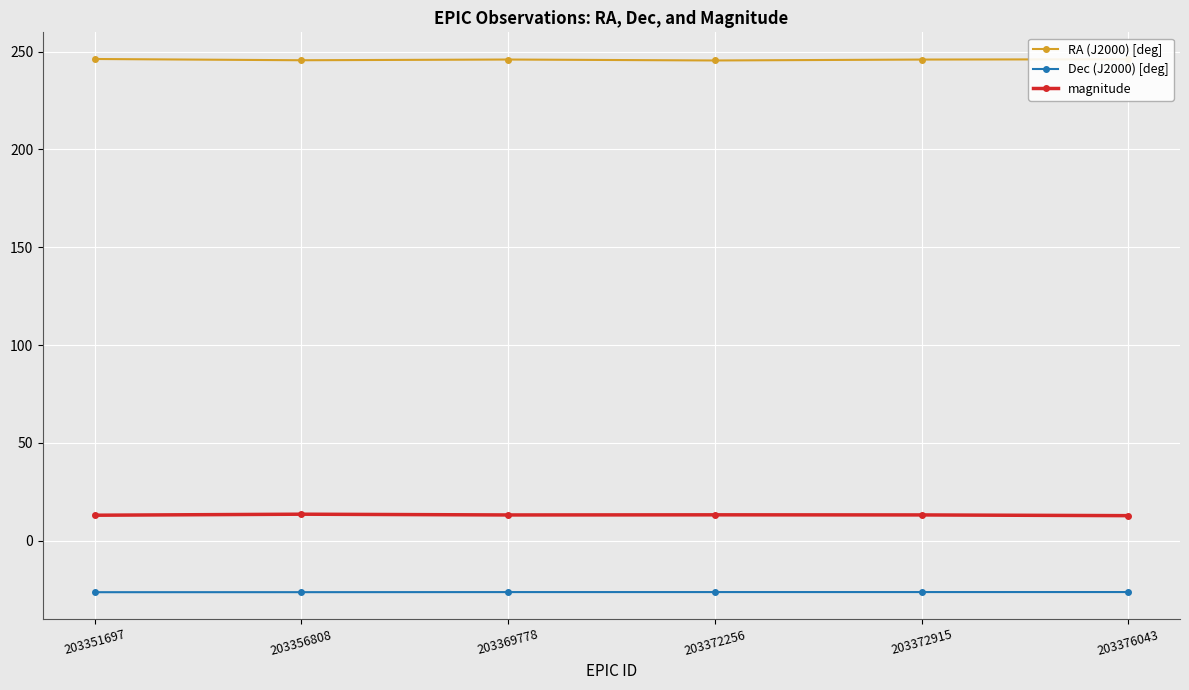

What is the value of the Dec (J2000) [deg] point at the 2nd from the left?

-26.4